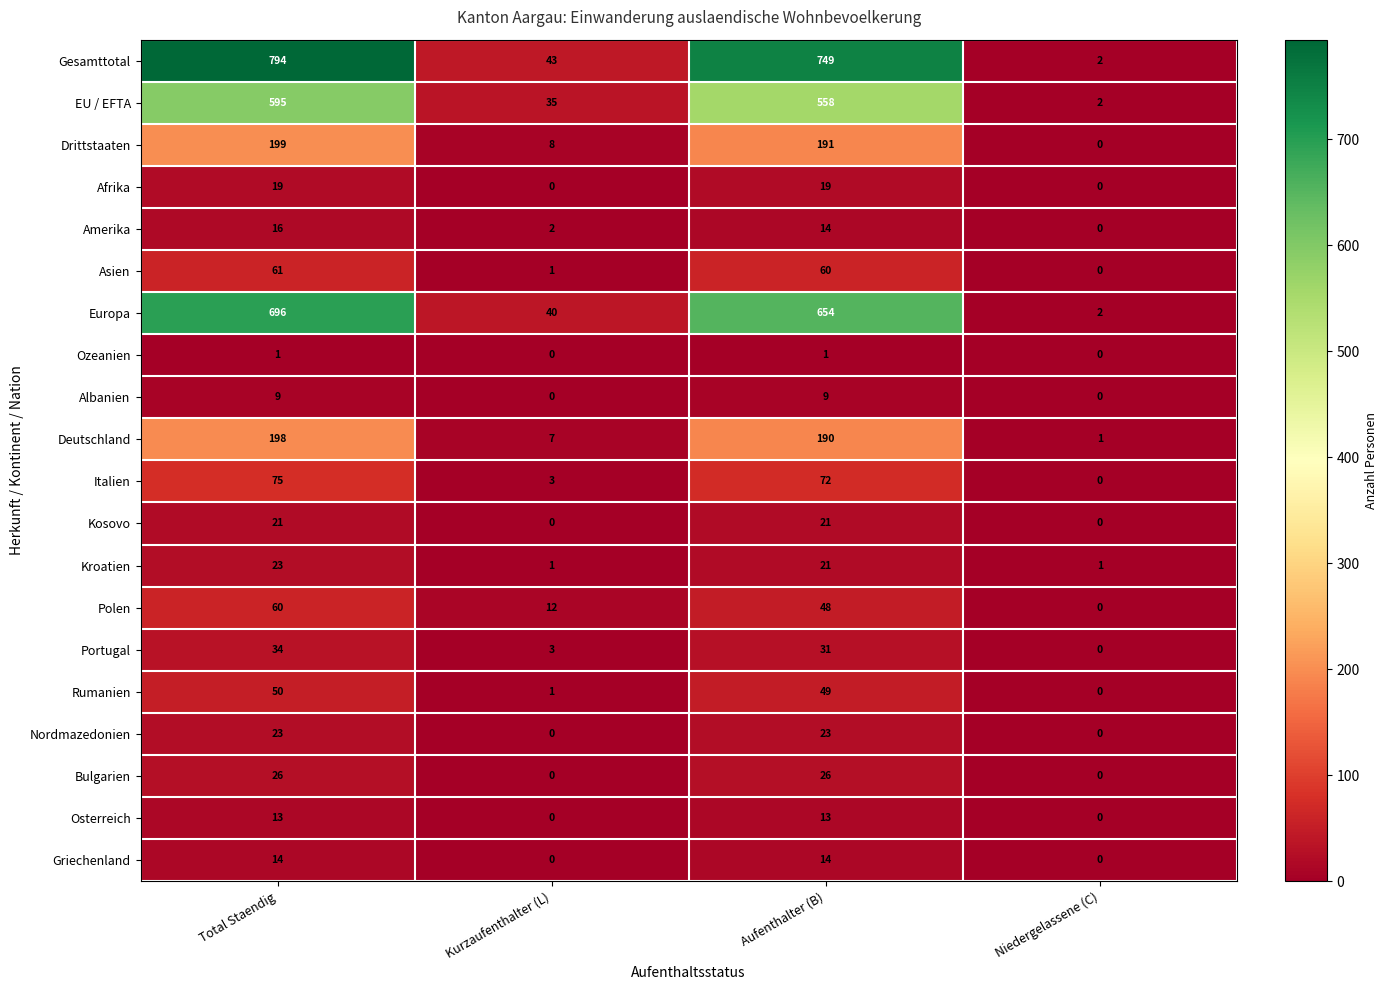

What is the total value across all series at Niedergelassene (C)?

8